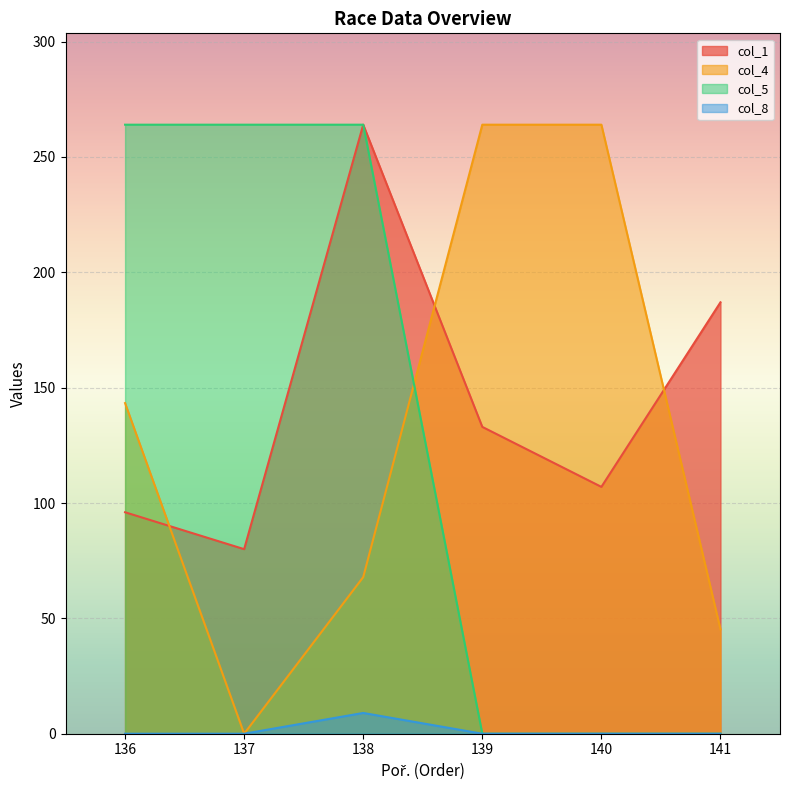

What is the spread (max minus min) of values at 137?

264.0